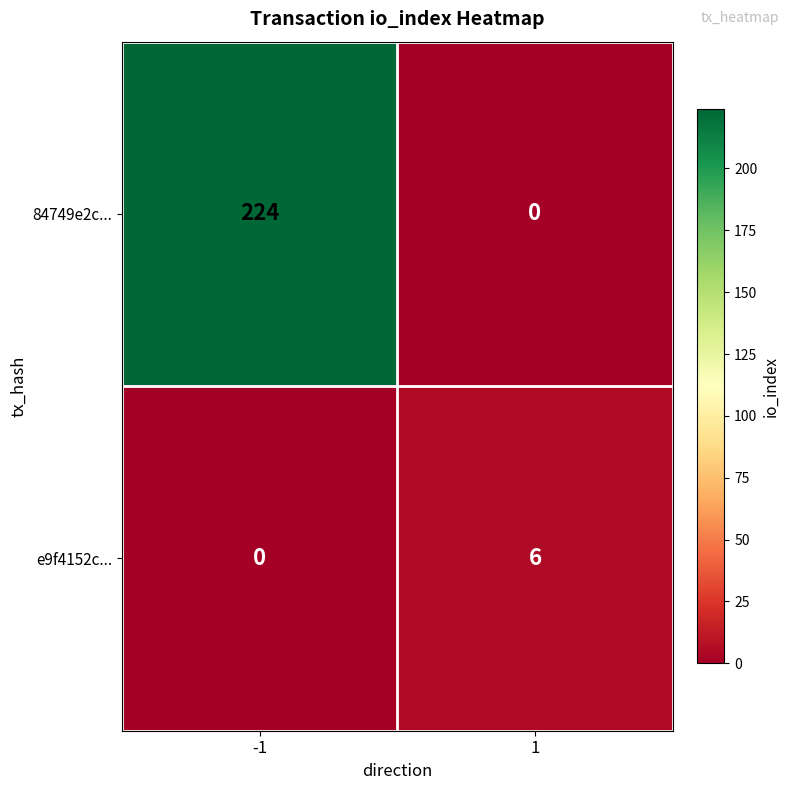

True or false: 84749e2c... has a value of -104 at 1.

False